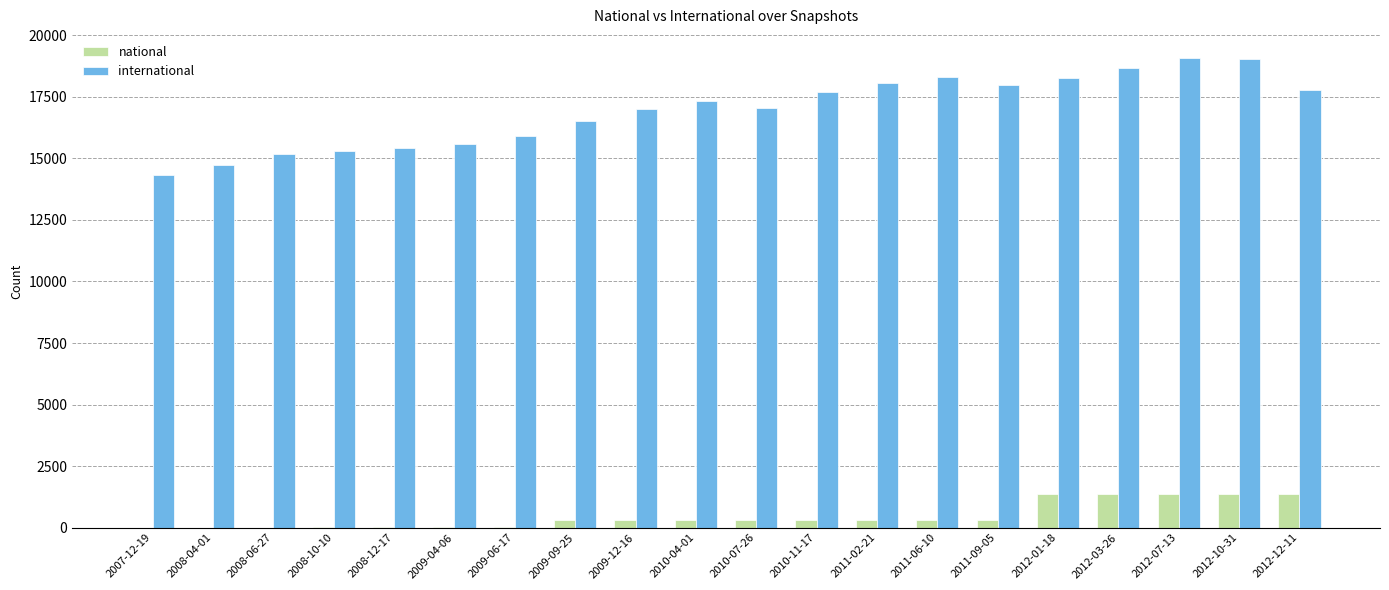

What is the greatest value displayed?

19067